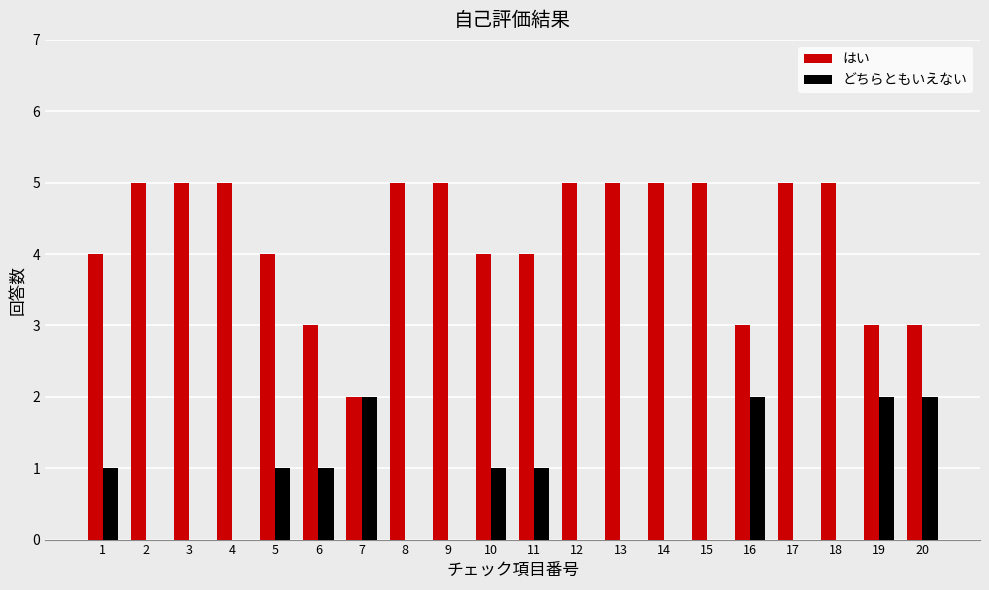

What are all the series names shown in the legend?

はい, どちらともいえない